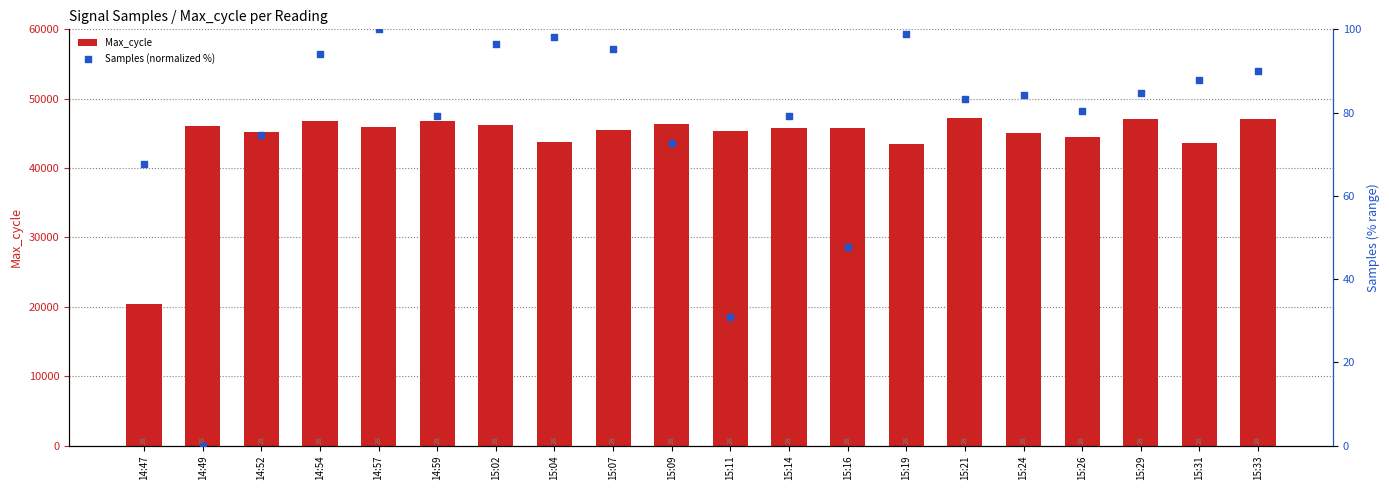

Is the value of Samples (normalized %) at 15:16 greater than the value of Max_cycle at 15:29?

No